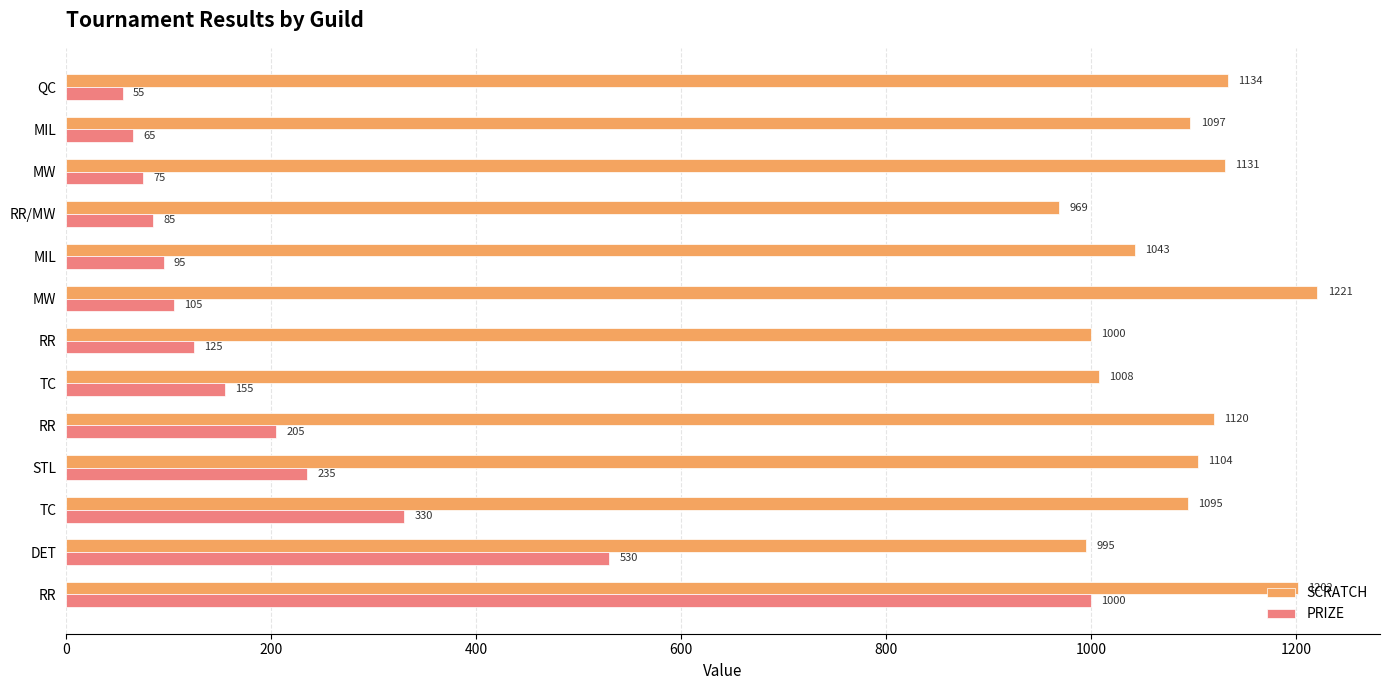

Count the number of categories in the chart.

13